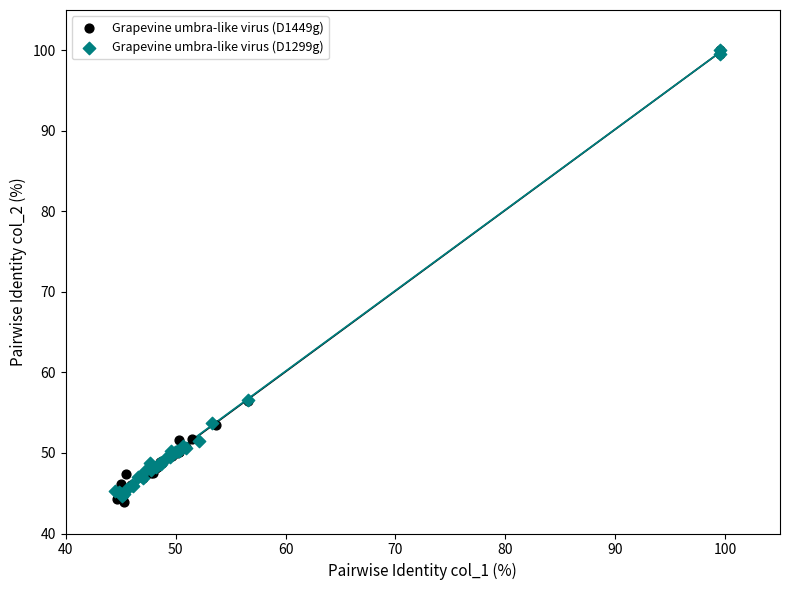

Which series contains the lowest Y value?

Grapevine umbra-like virus (D1449g)